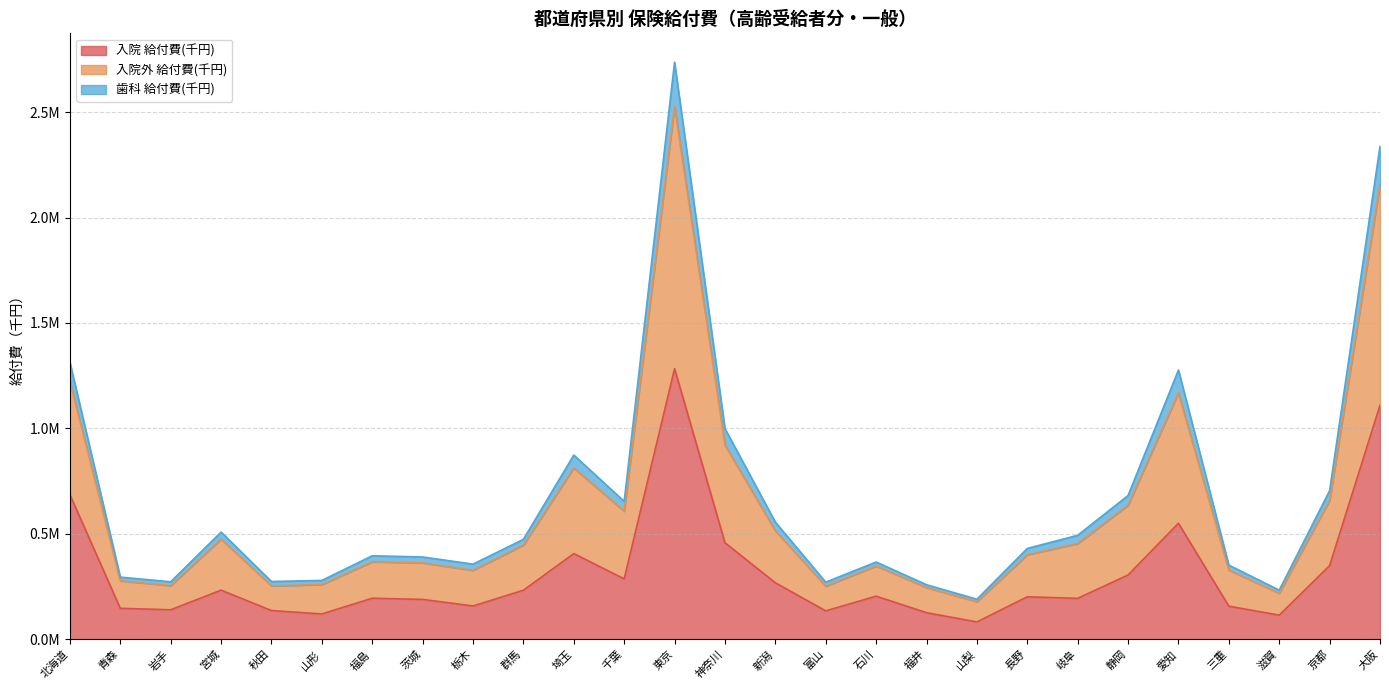

True or false: 入院 給付費(千円) and 歯科 給付費(千円) cross at least once.

False